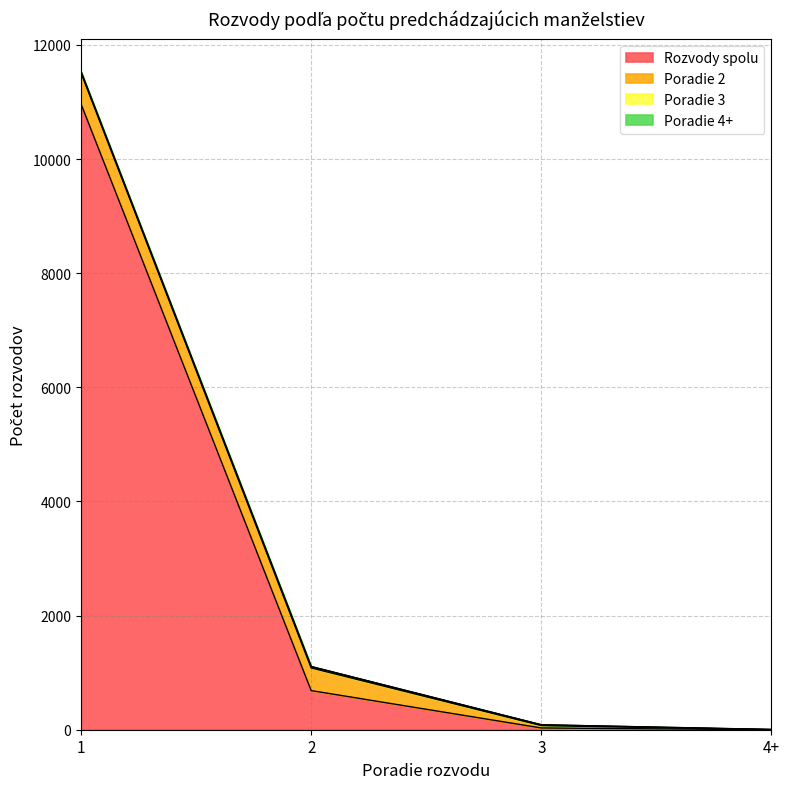

Reading left to right, what are all the values shown in this chart?

Rozvody spolu: 1=10966	2=686	3=31	4+=0
Poradie 2: 1=546	2=396	3=41	4+=2
Poradie 3: 1=17	2=24	3=14	4+=1
Poradie 4+: 1=3	2=2	3=1	4+=2